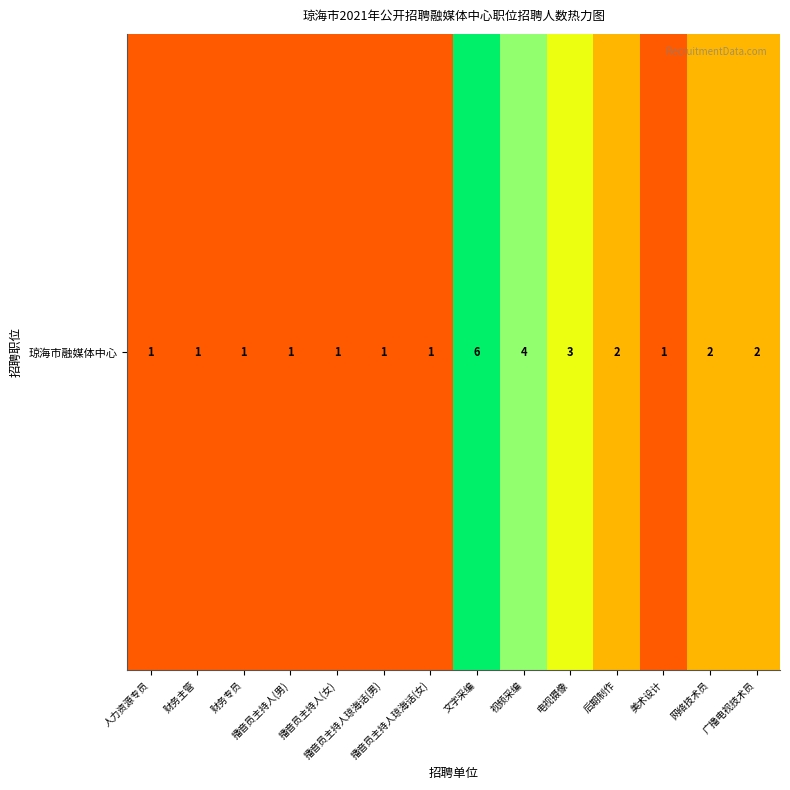

Between 电视摄像 and 人力资源专员, which is larger?

电视摄像